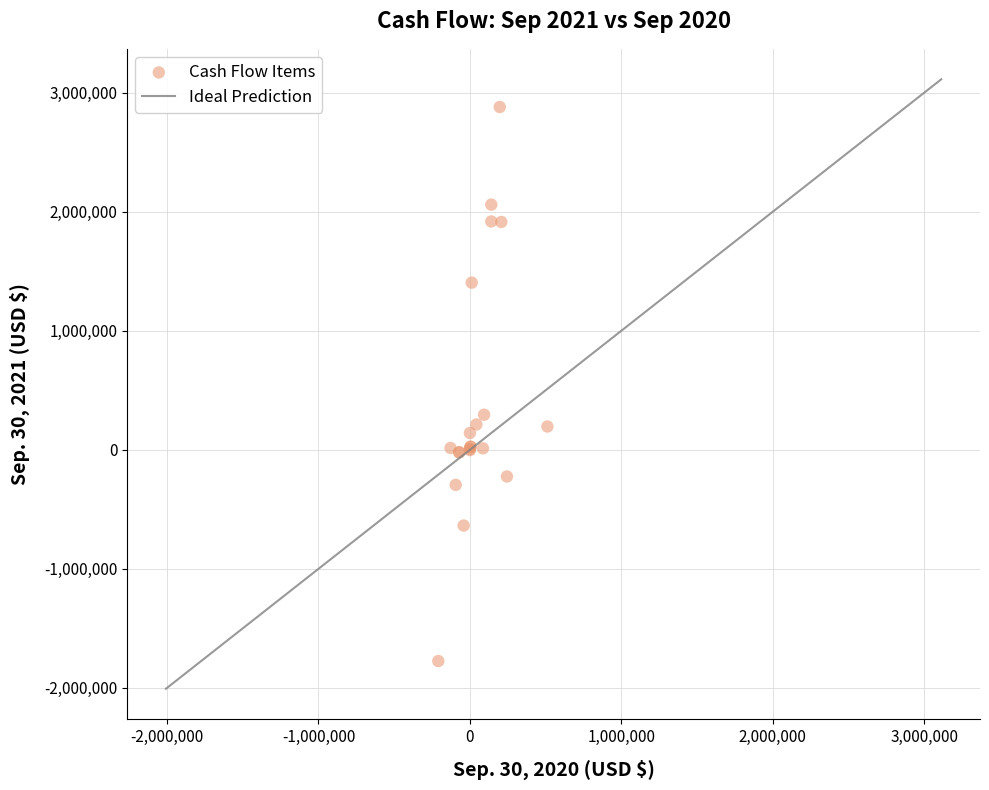

What Y value in the scatter plot is closest to 552578?

294658